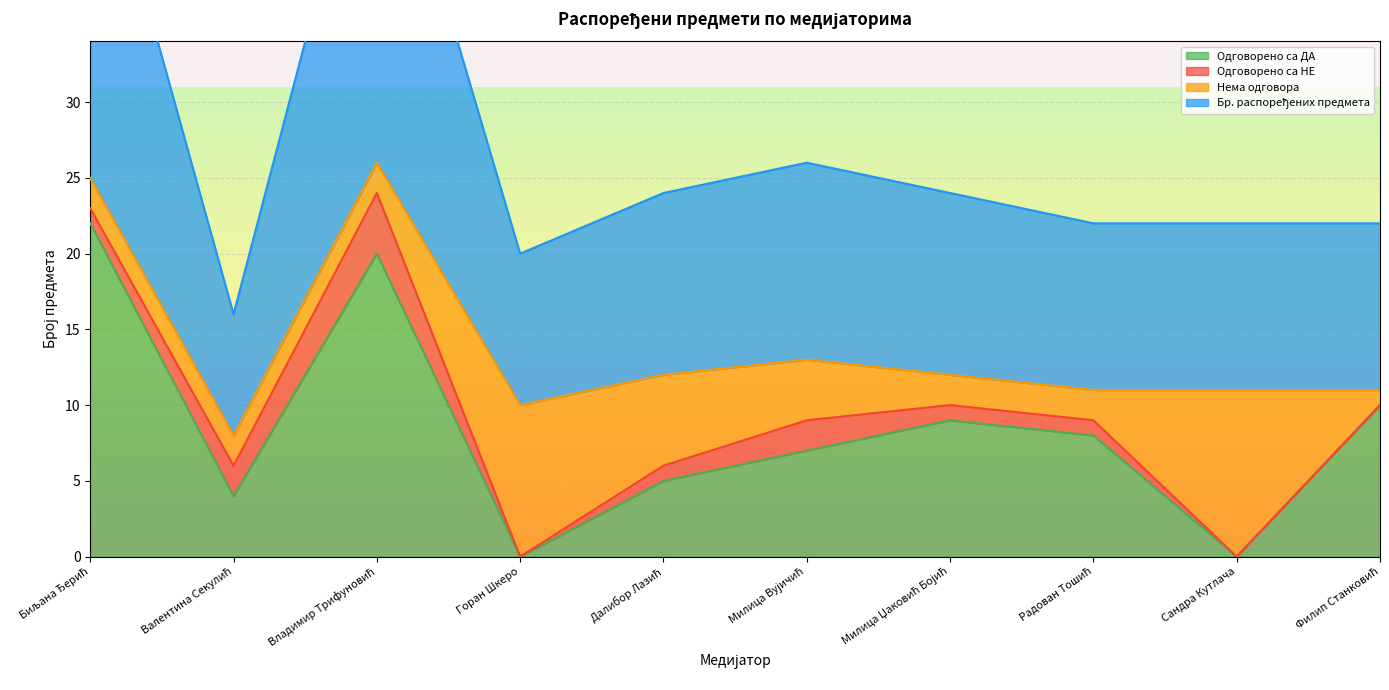

Between Радован Тошић and Сандра Кутлача, which series saw the biggest shift?

Одговорено са ДА